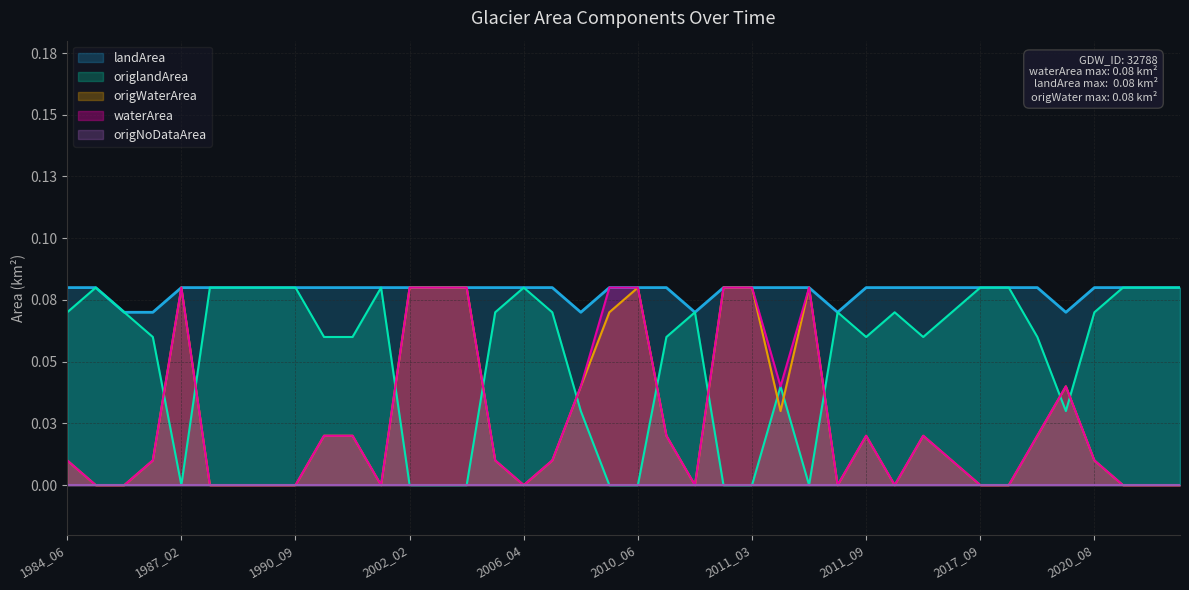

What is the spread (max minus min) of values at 1984_08?

0.1